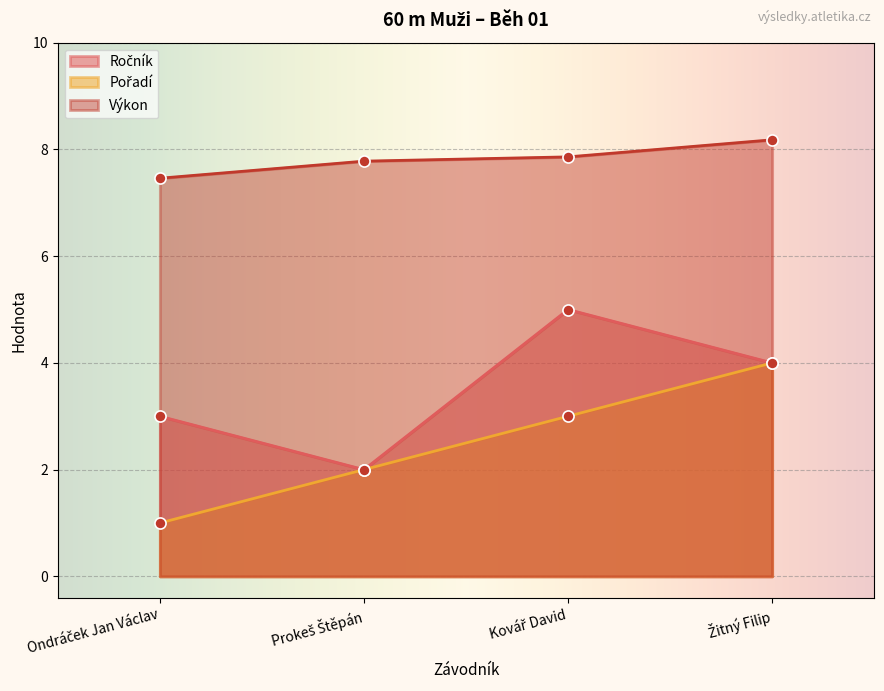

At which category is the sum across all series the highest?

Žitný Filip